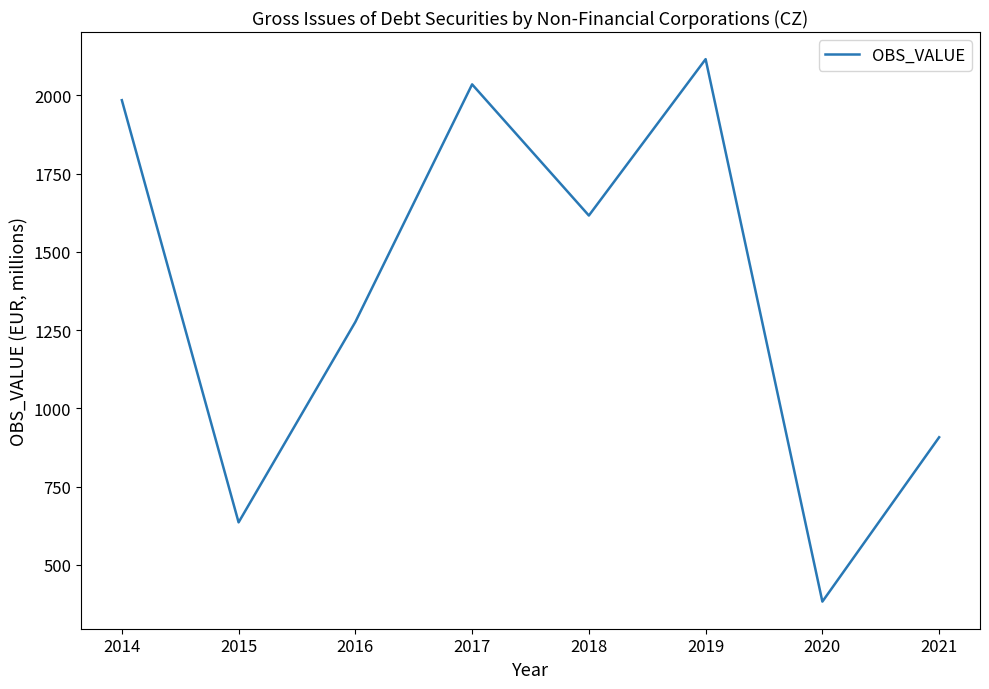

Where does the data first go above 1616?

2014